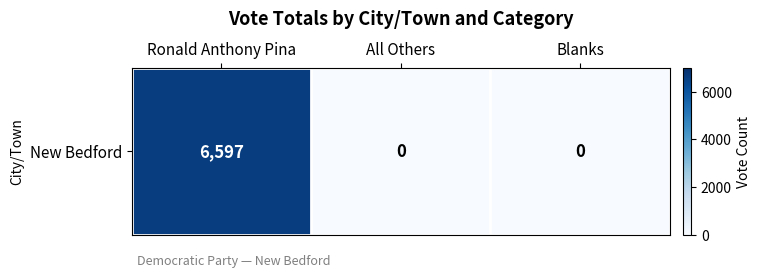

How many values are between 0 and 6597?

3